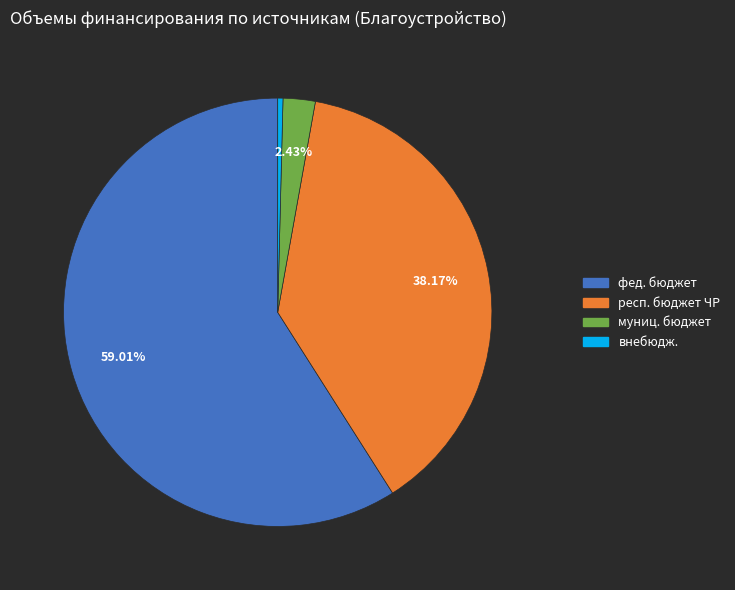

Which has a higher value, респ. бюджет ЧР or внебюдж.?

респ. бюджет ЧР